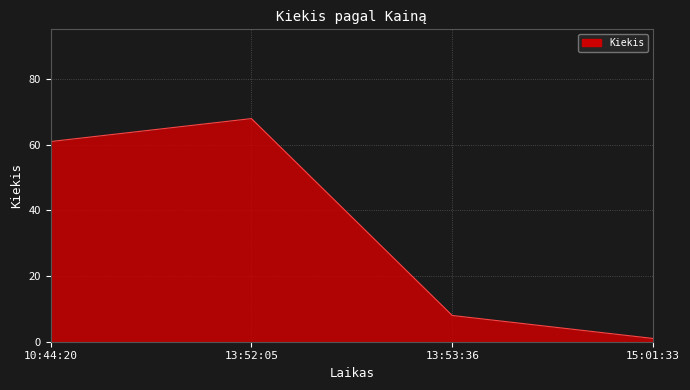

Rank the categories by value from lowest to highest.

15:01:33, 13:53:36, 10:44:20, 13:52:05